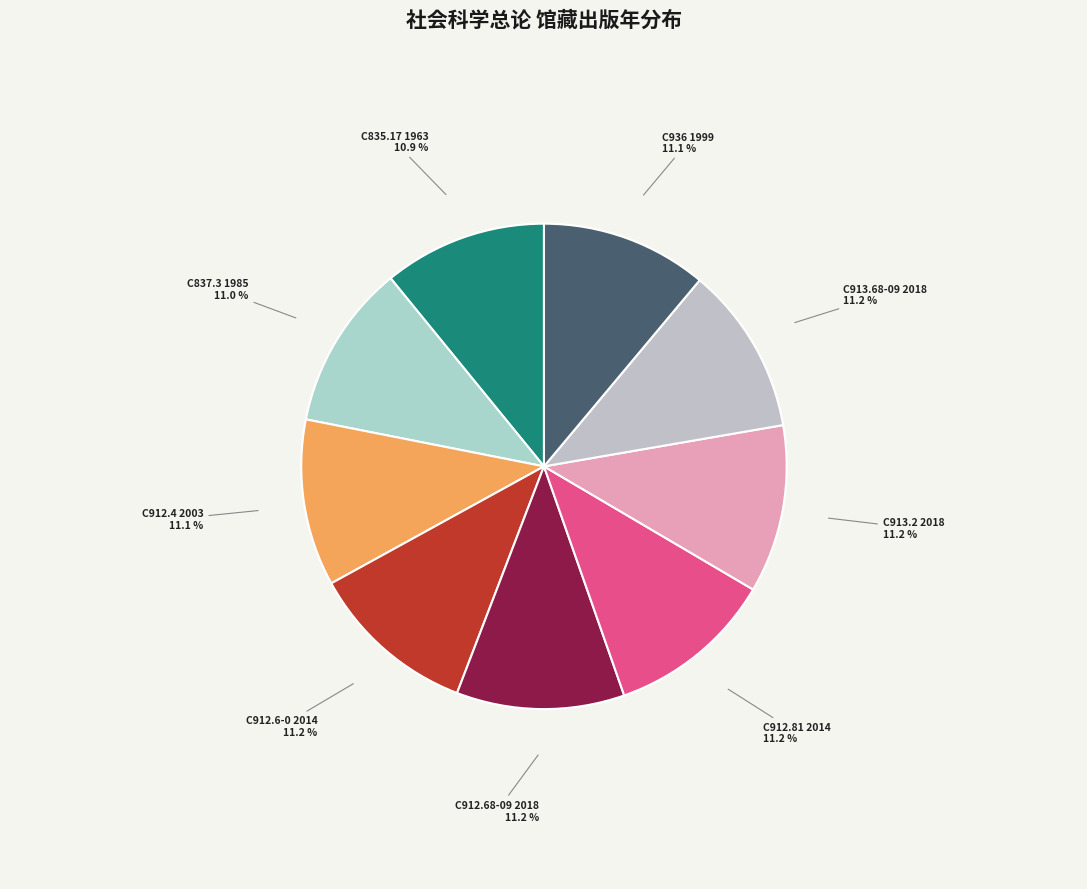

Combined, do C913.68-09 2018 and C912.4 2003 account for over 50%?

No